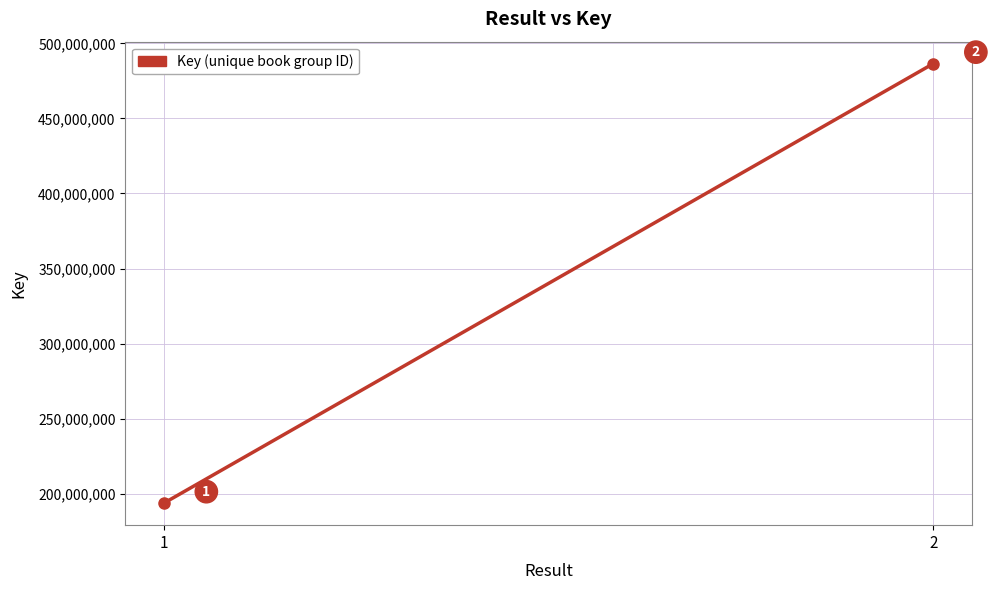

Which label corresponds to the smallest value in the chart?

1